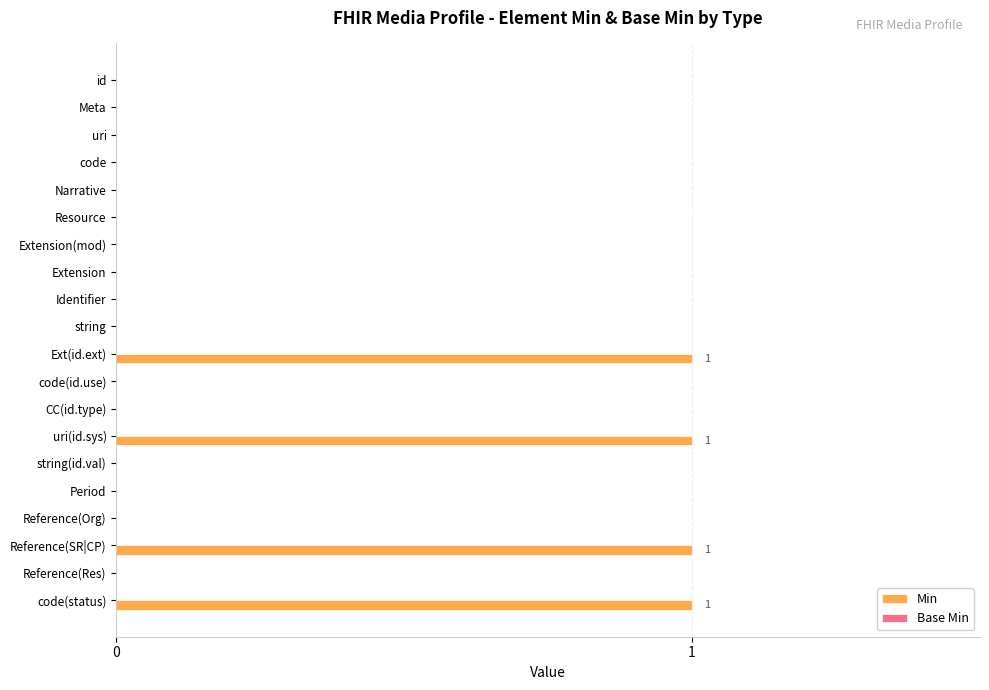

The chart shows a value of 0 at Narrative. True or false?

True